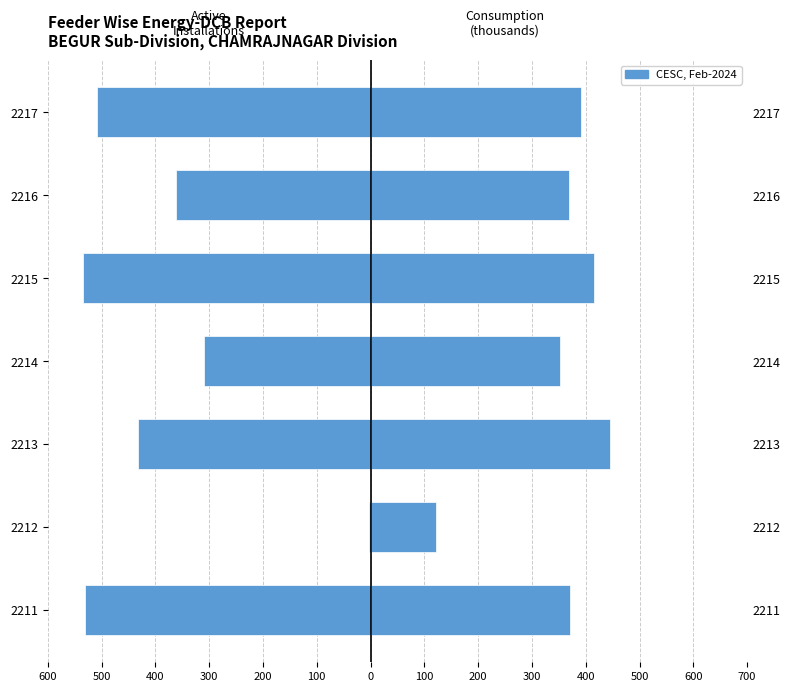

How many data points does each series have?

7